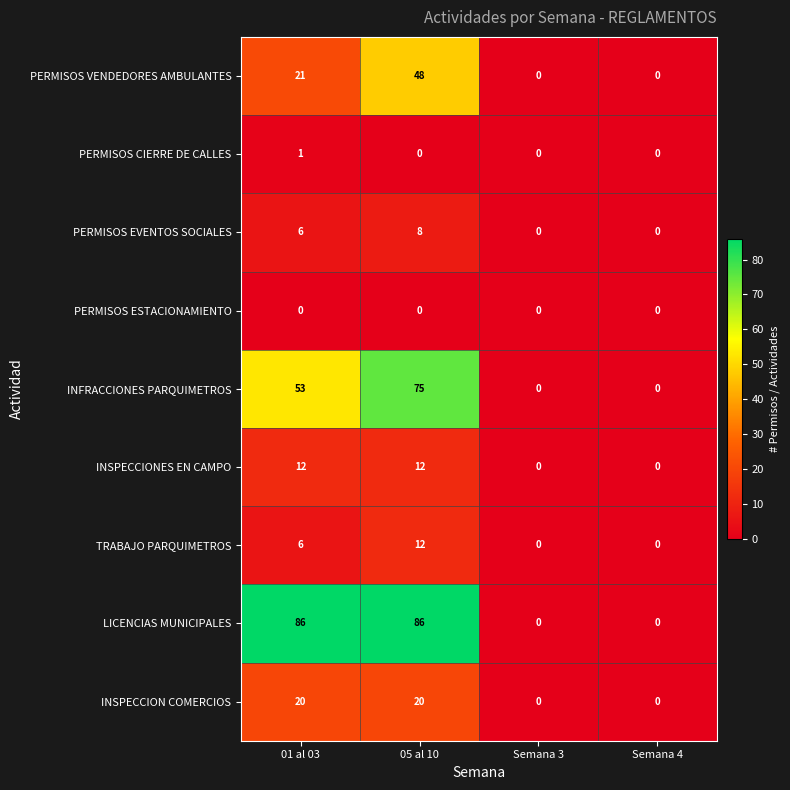

At which label does TRABAJO PARQUIMETROS reach its peak?

05 al 10